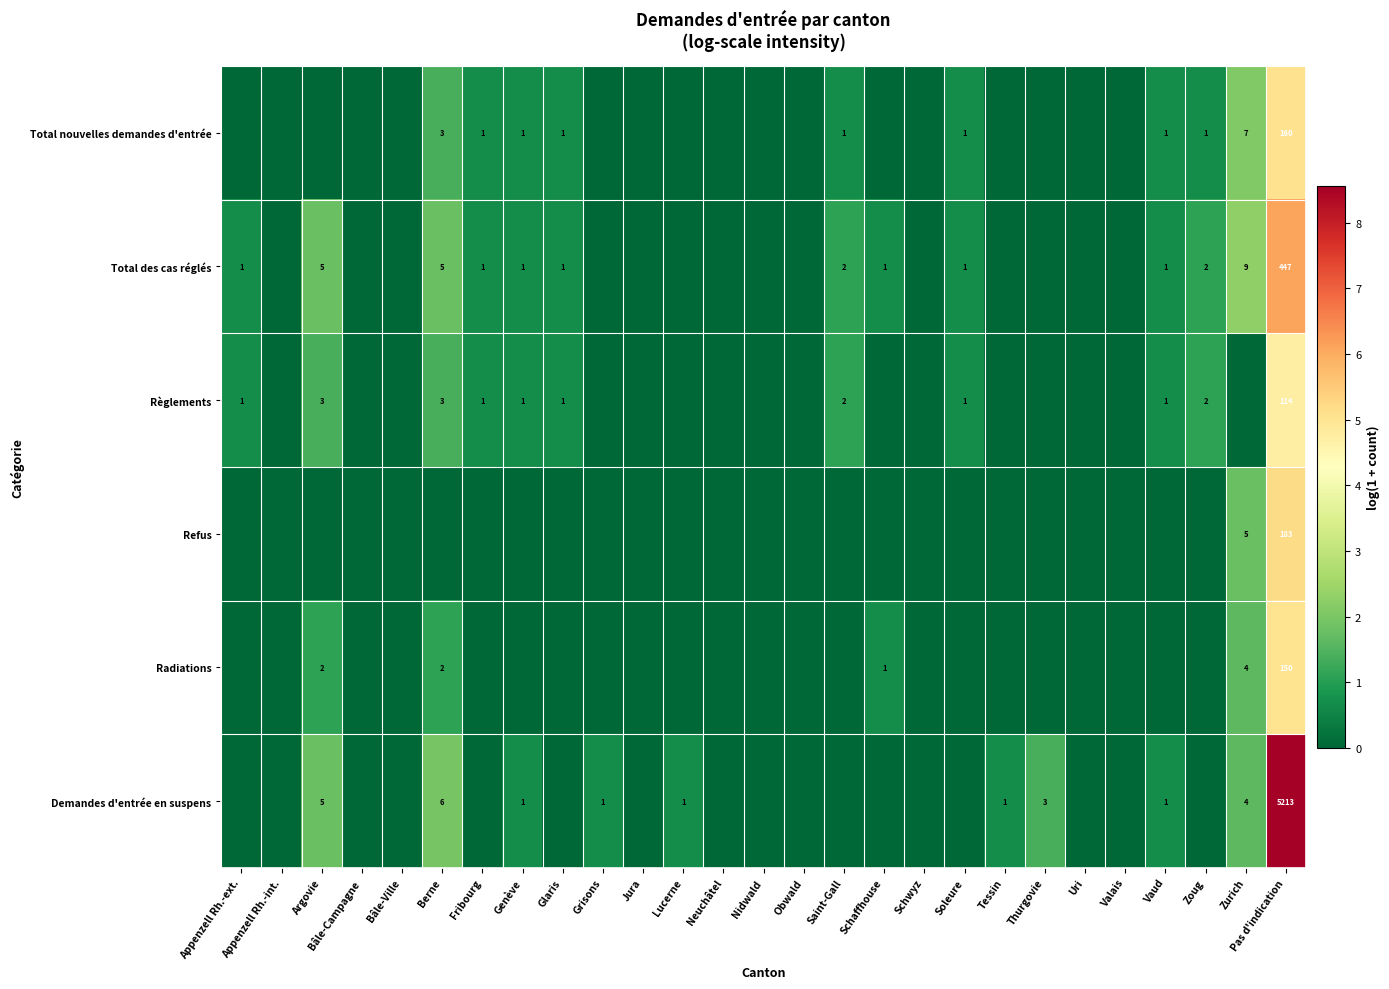

The Règlements series shows 1 at Fribourg. True or false?

True